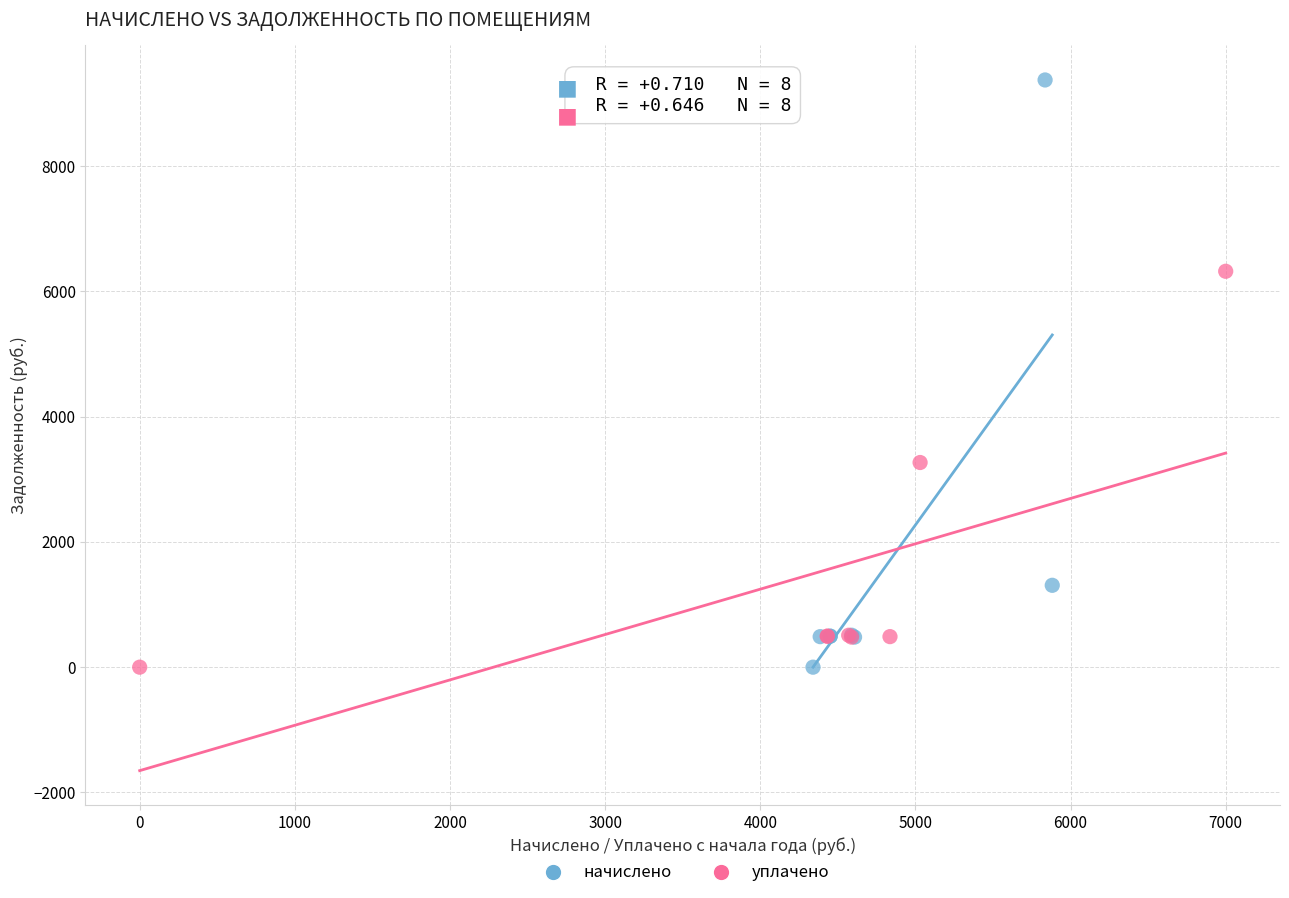

Which series contains the highest Y value?

начислено